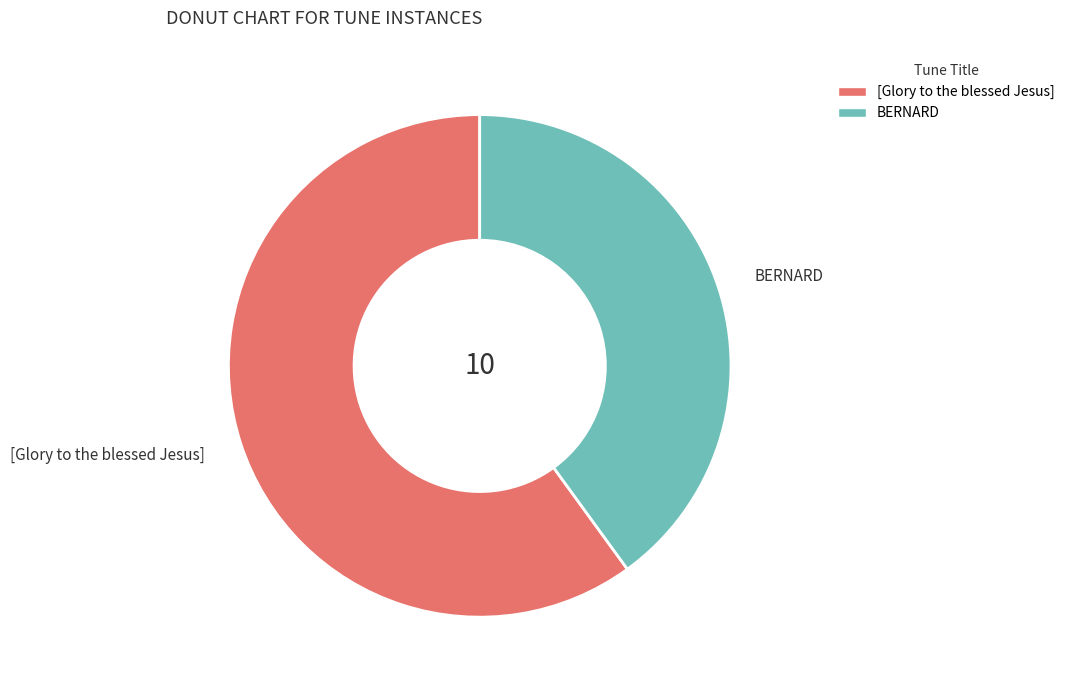

Do [Glory to the blessed Jesus] and BERNARD together represent more than half of the pie?

Yes